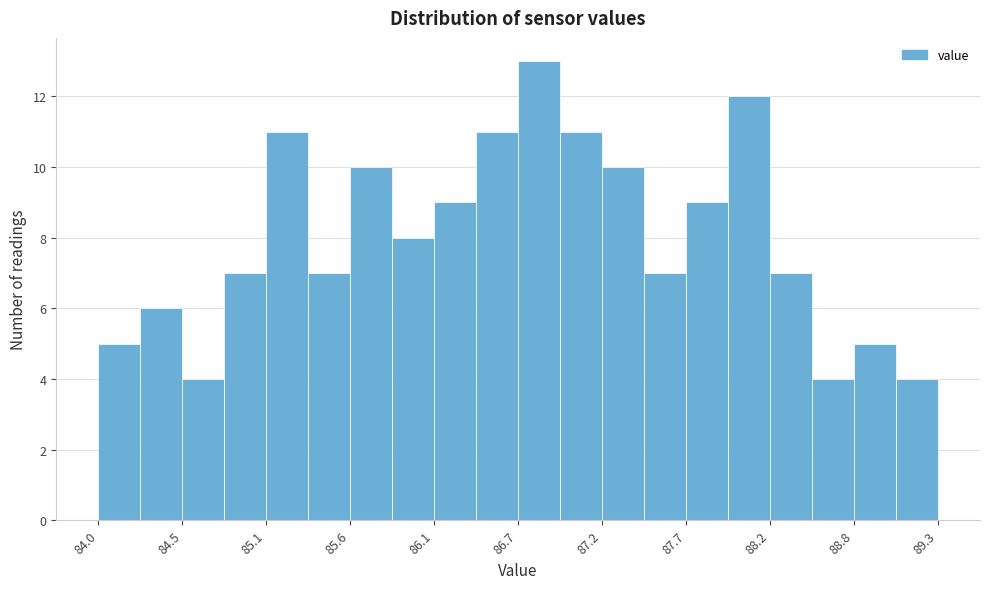

Read against the x-axis, roughly where is the centre of the tallest bar?

86.8